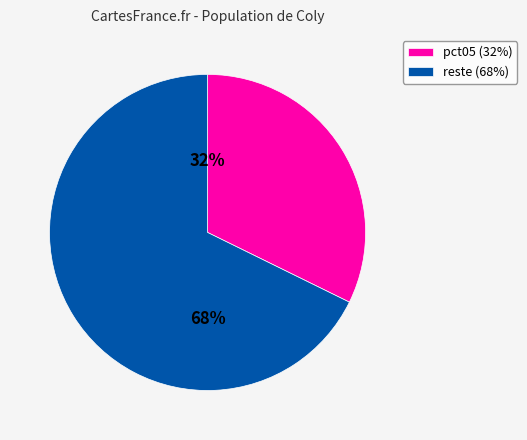

How many slices are in this pie chart?

2